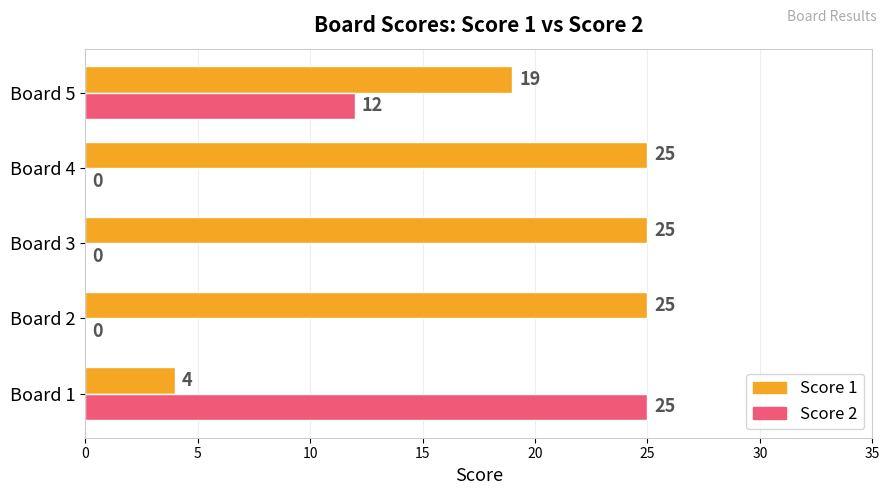

Between Board 3 and Board 5, which series saw the biggest shift?

Score 2